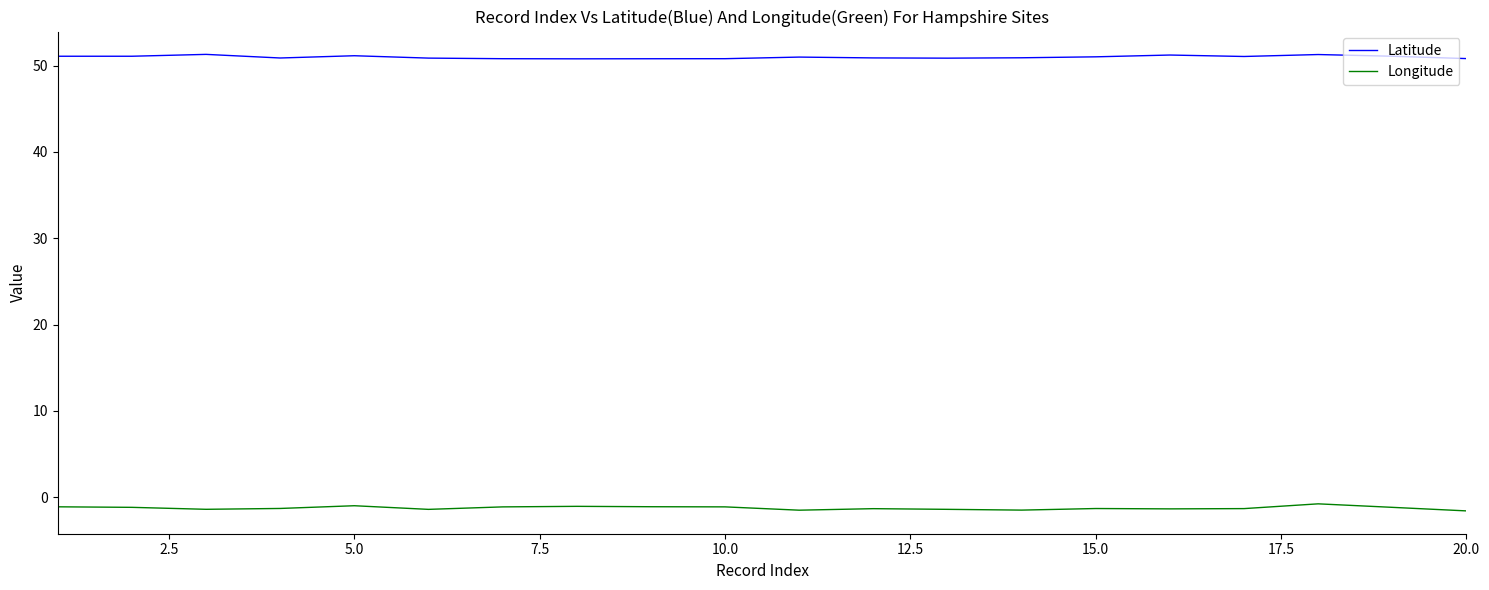

What is the maximum value for Latitude?

51.3